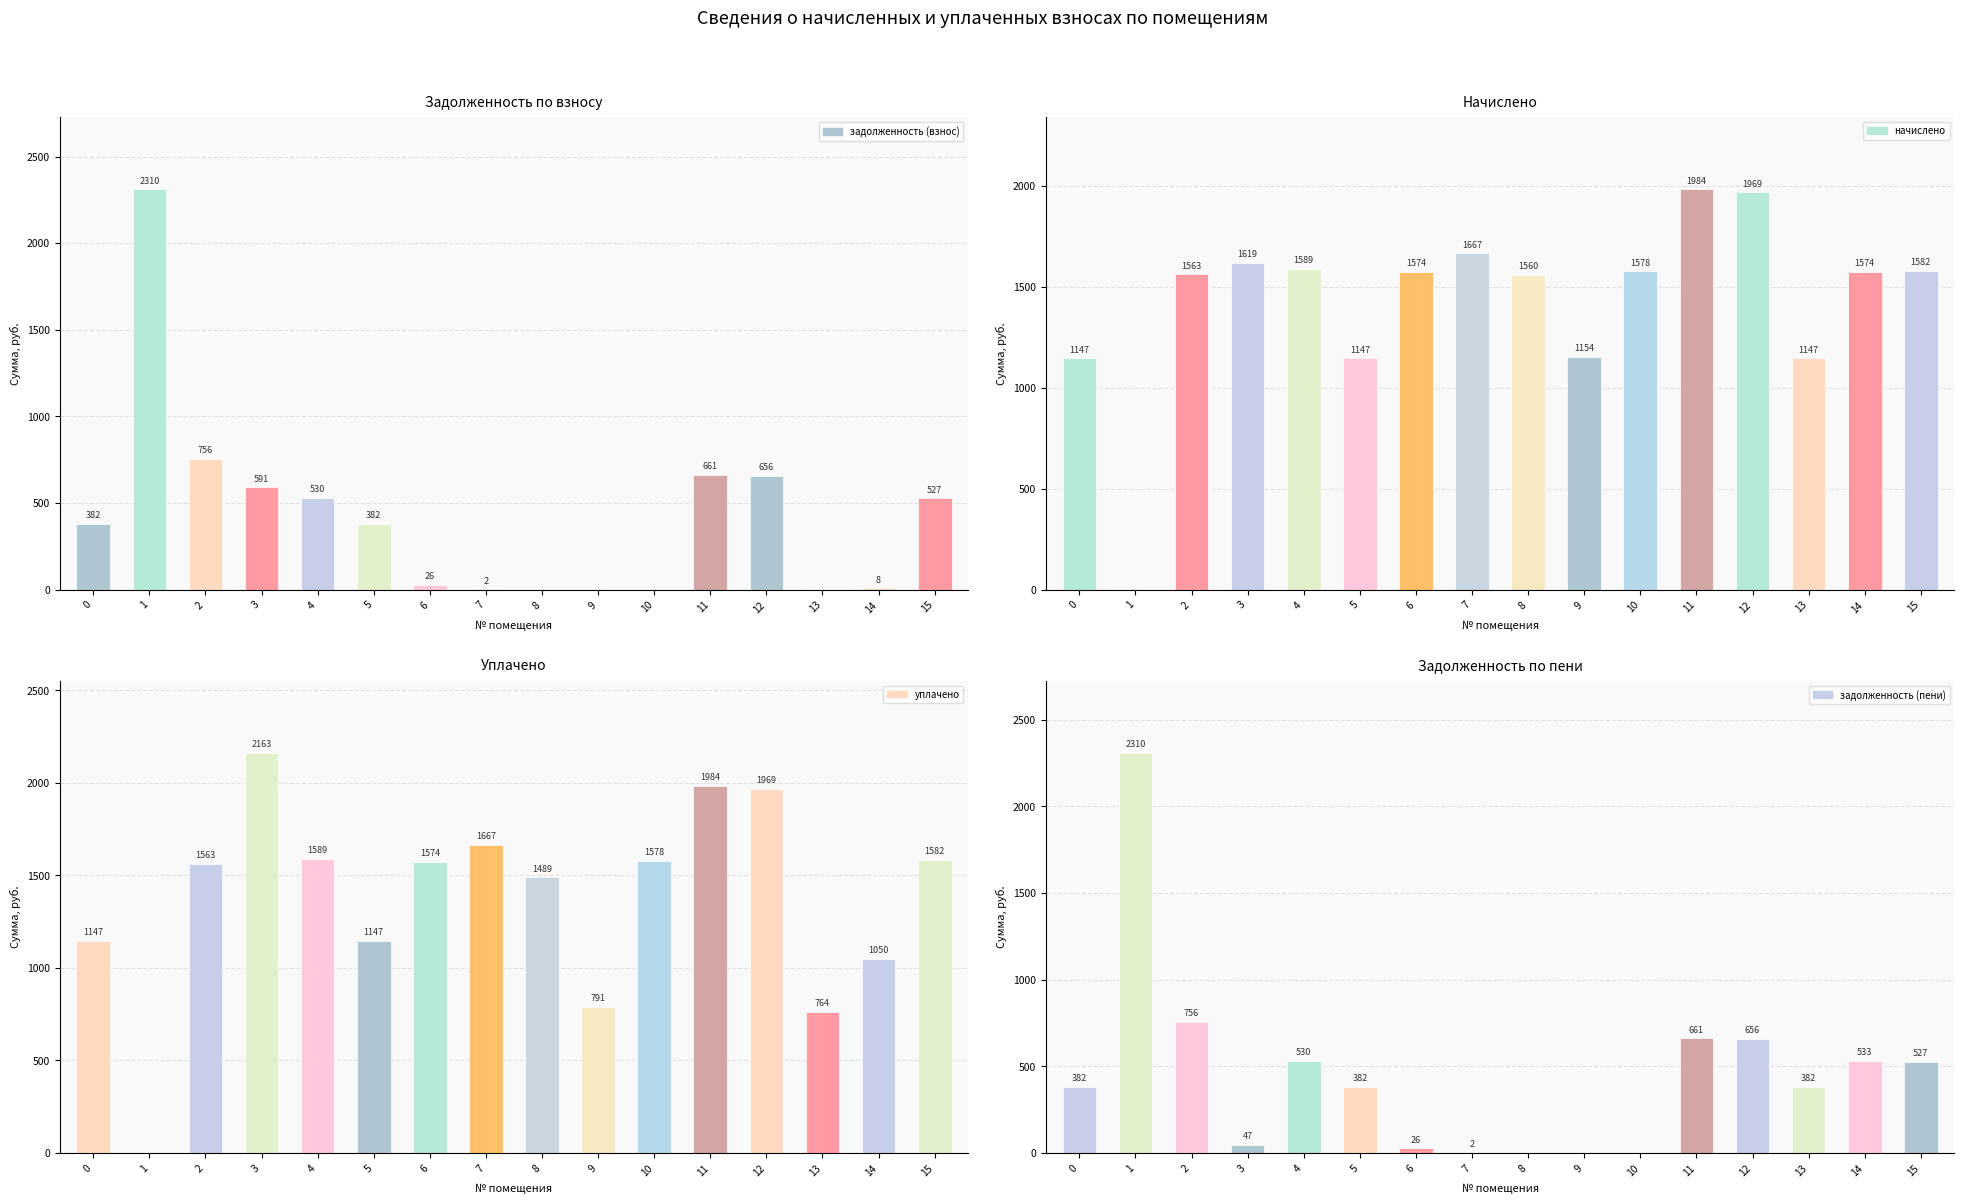

Is it true that уплачено equals 235.5 at 0?

False